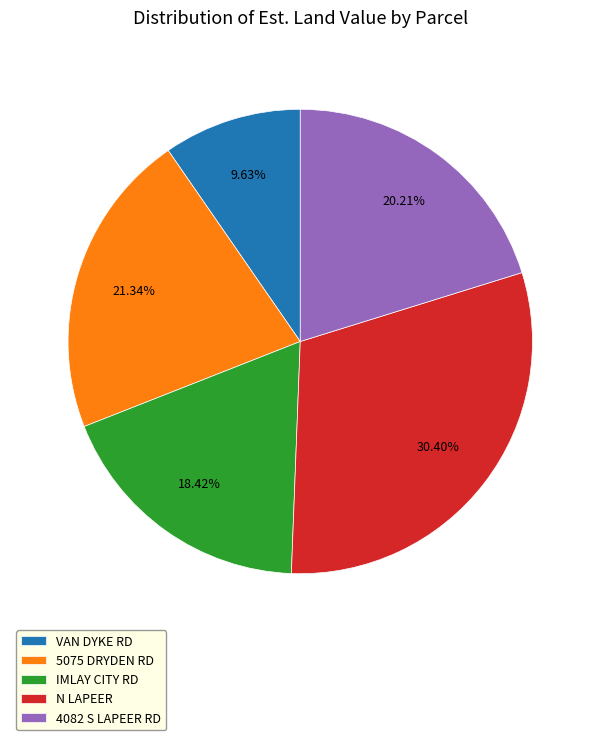

Does 4082 S LAPEER RD represent more than half of the total?

No